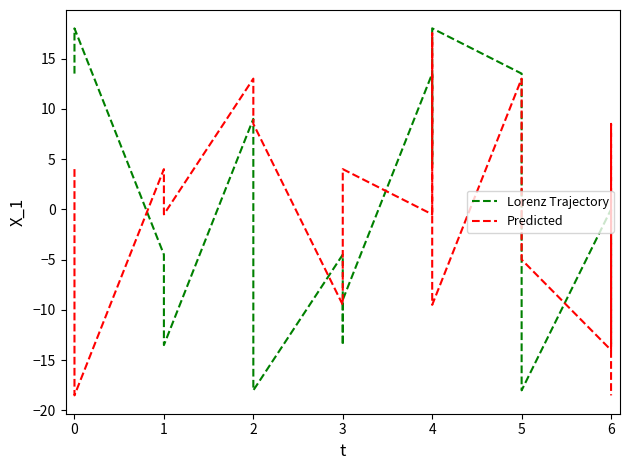

Which series has the largest range (max minus min)?

Lorenz Trajectory